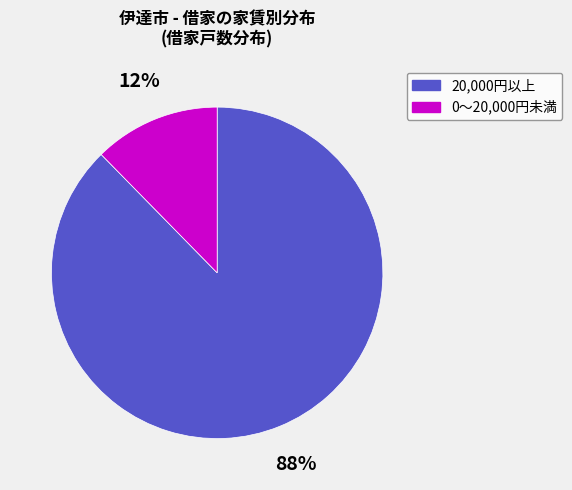

Between 20,000円以上 and 0～20,000円未満, which is larger?

20,000円以上